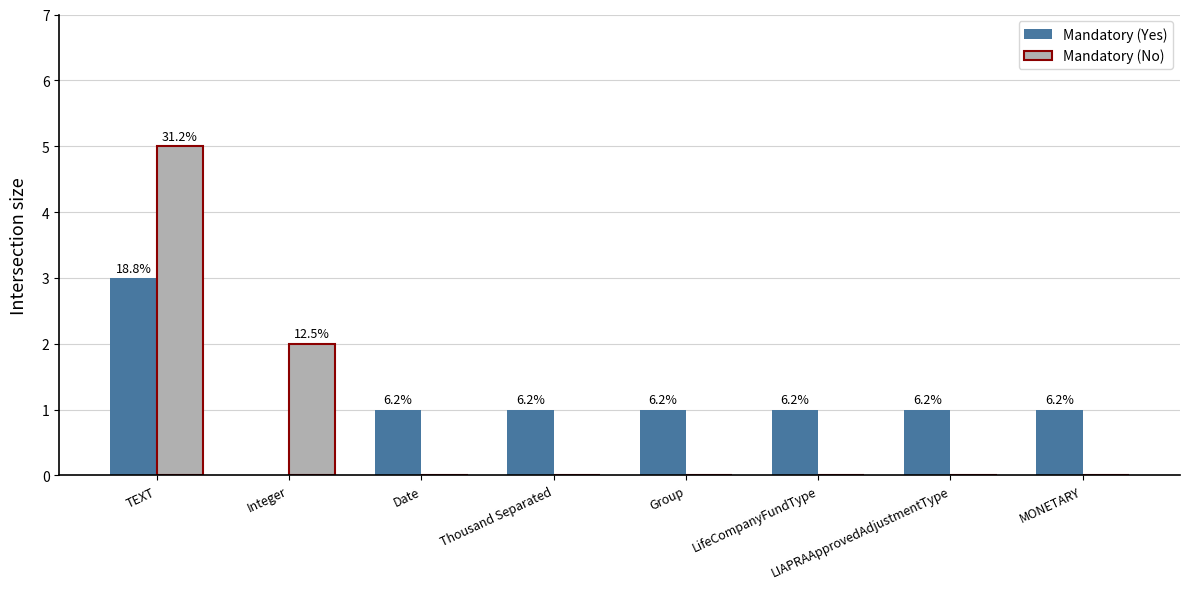

How many groups of bars are there?

8